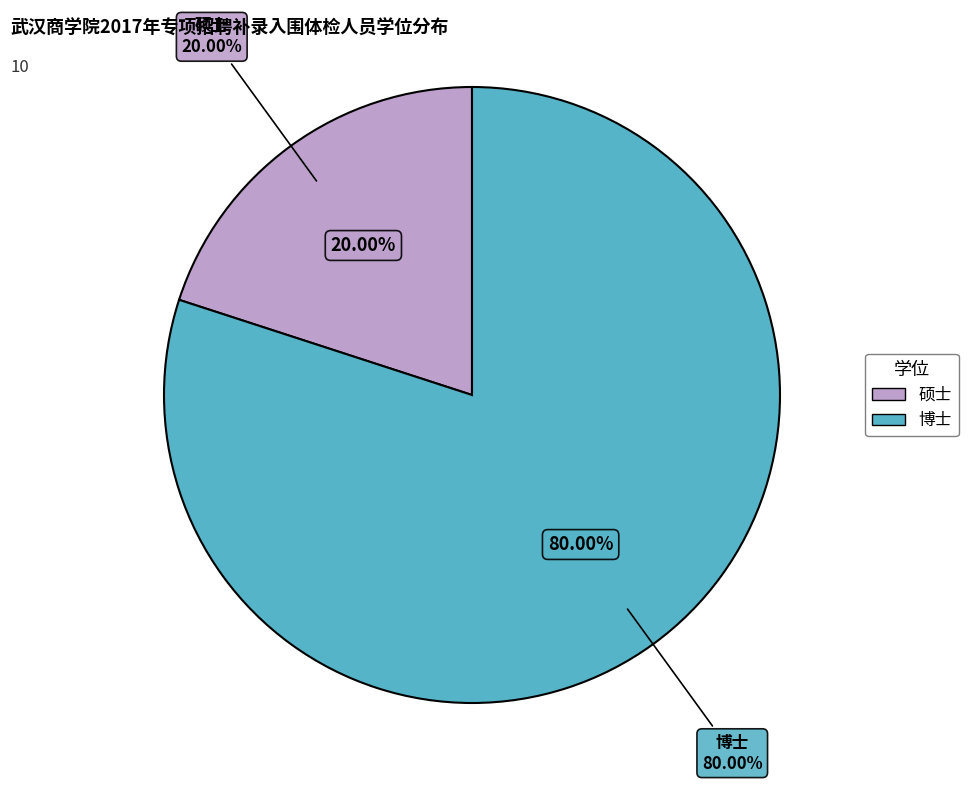

Is the sum of 硕士 and 博士 greater than half?

Yes